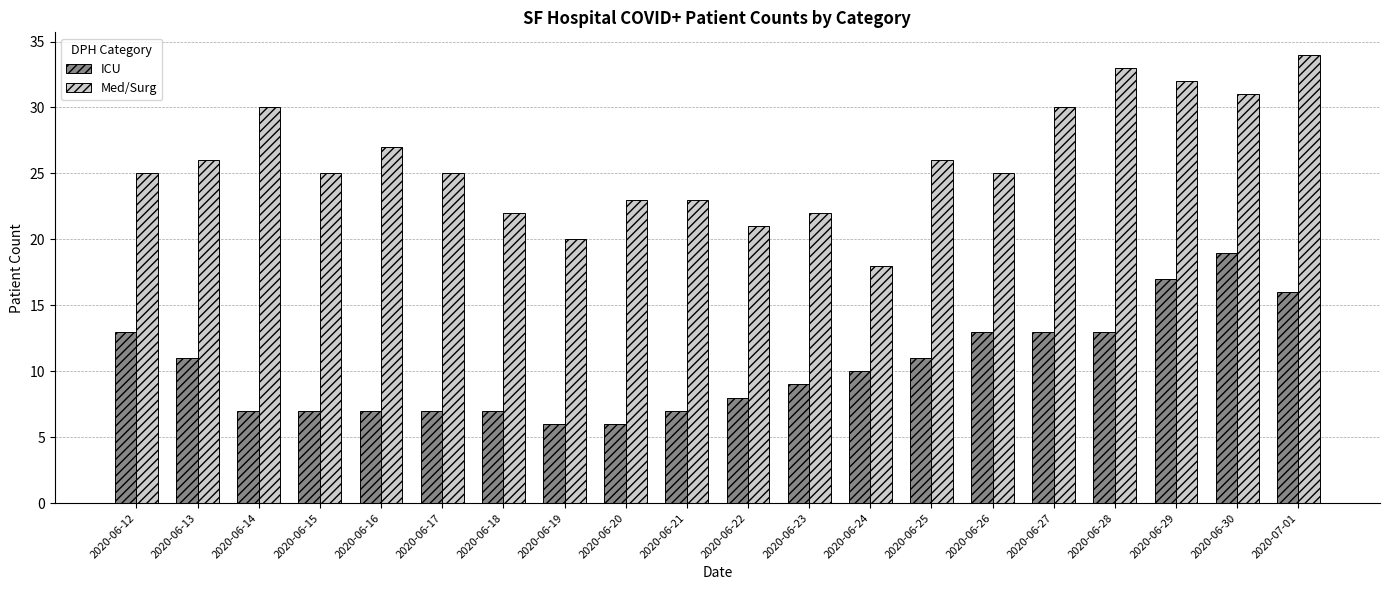

Rank the series by their average value, from lowest to highest.

ICU, Med/Surg